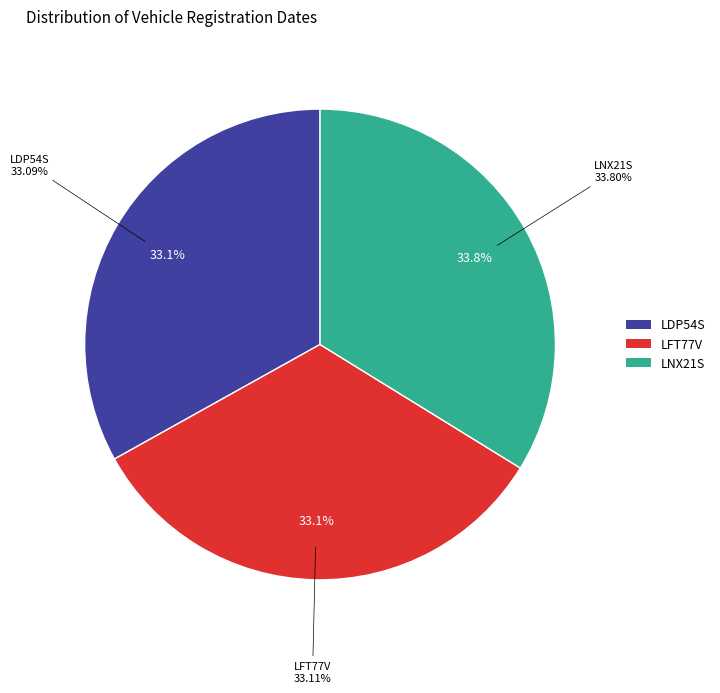

To the nearest percent, what percentage of the pie is LNX21S?

34%